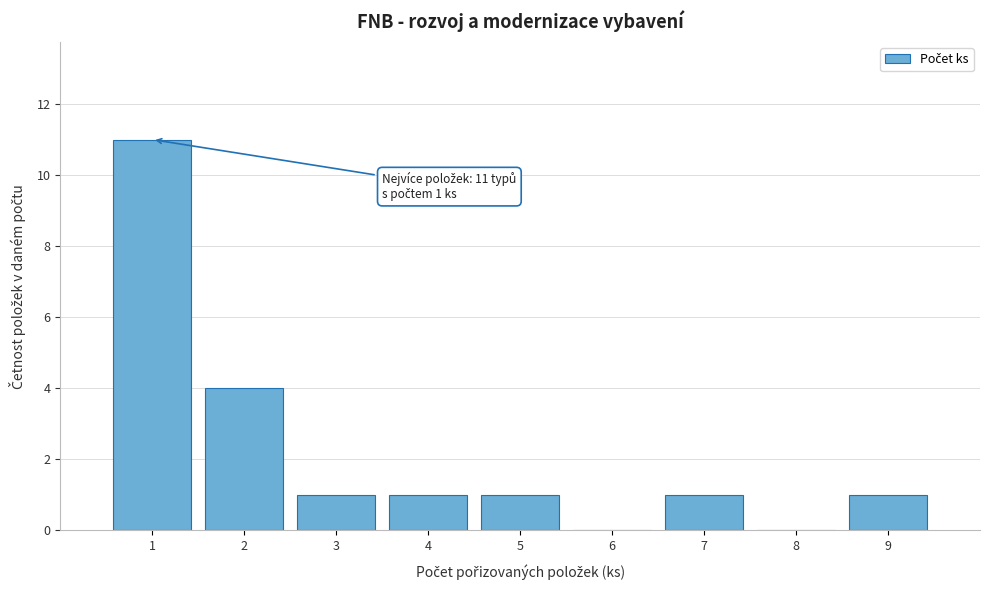

Which range on the x-axis has the tallest bar?

0.5 to 1.5